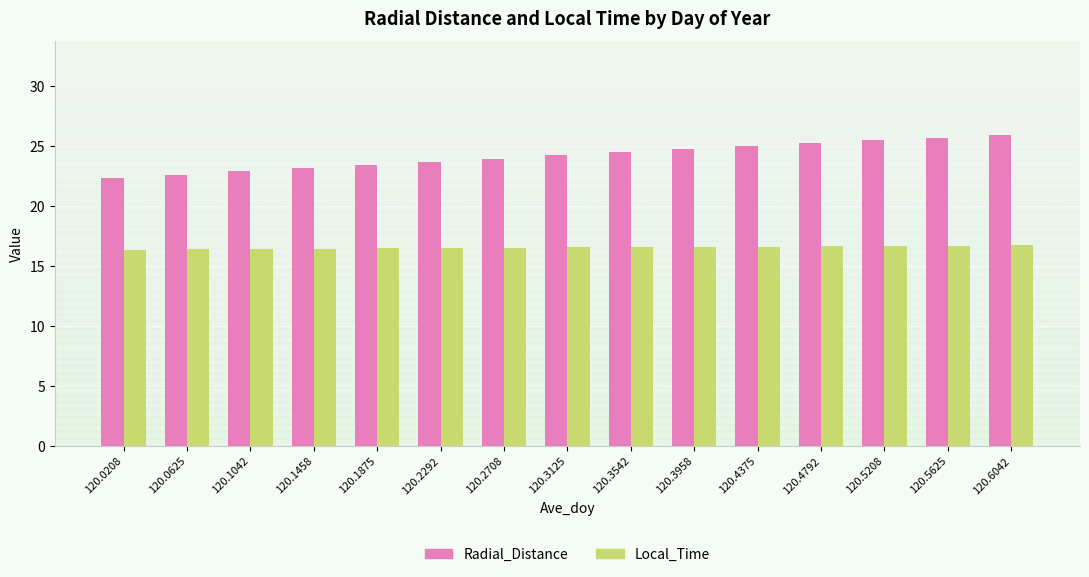

What is the difference between the second highest and second lowest values in the Radial_Distance series?

3.1